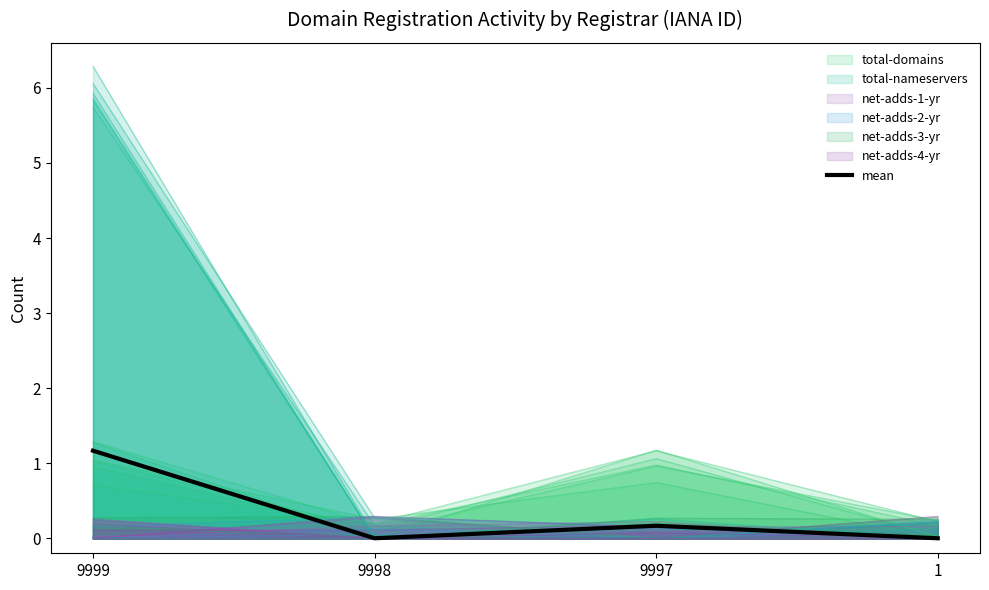

How many points are lower than both their immediate neighbors (excluding endpoints)?

1